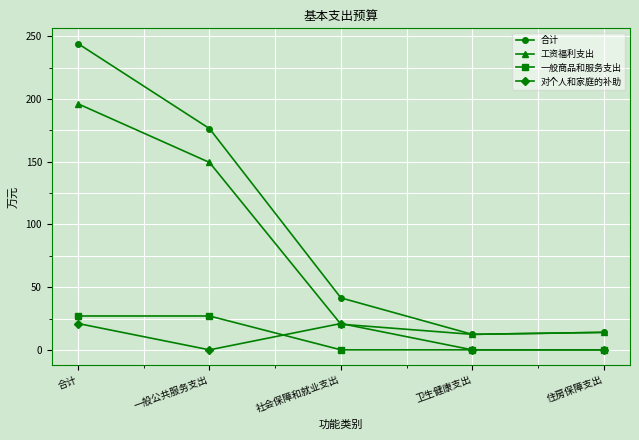

What is the label of the 3rd point from the left?

社会保障和就业支出